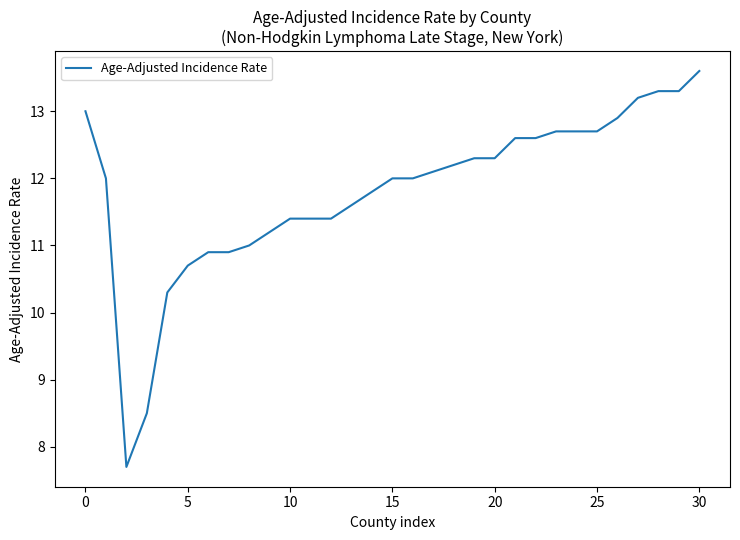

What is the minimum value shown in the chart?

7.7